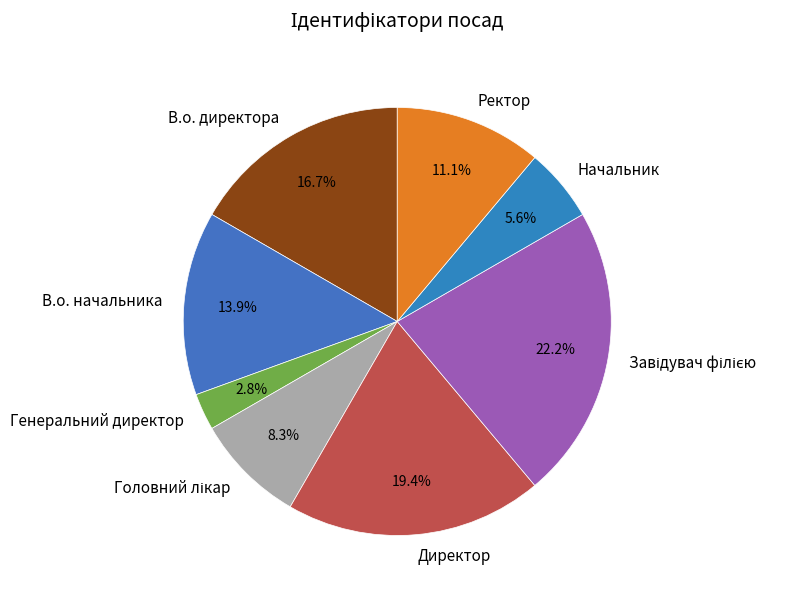

What percentage is NOT represented by В.о. начальника?

86.1%